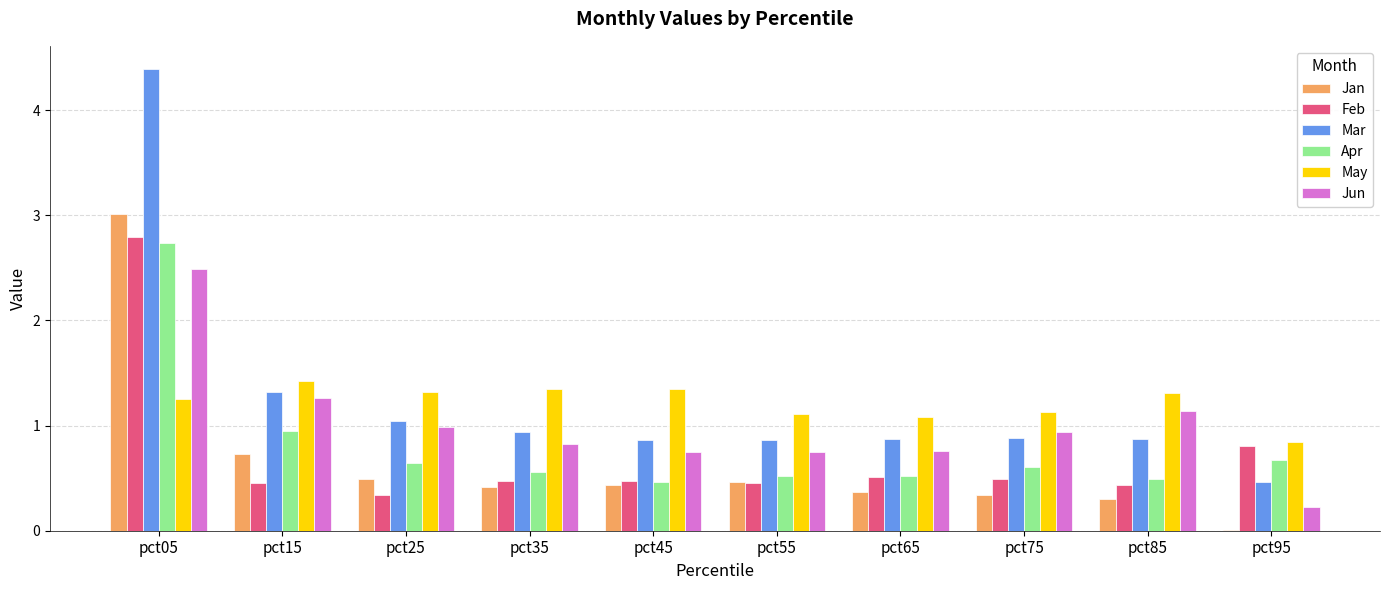

Which series has the widest spread of values?

Mar